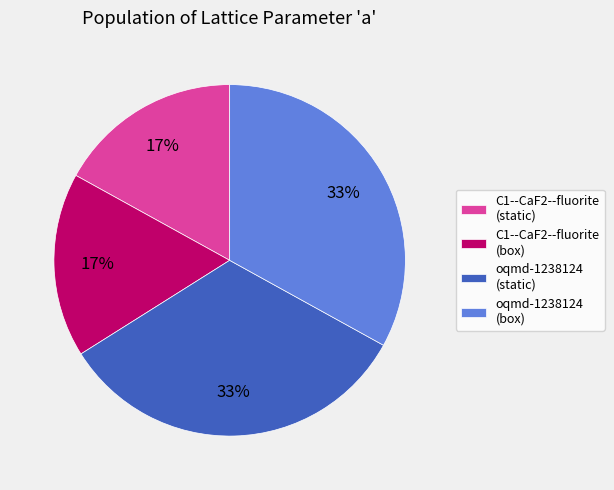

What percentage is the C1--CaF2--fluorite (static) slice, to the nearest percent?

17%